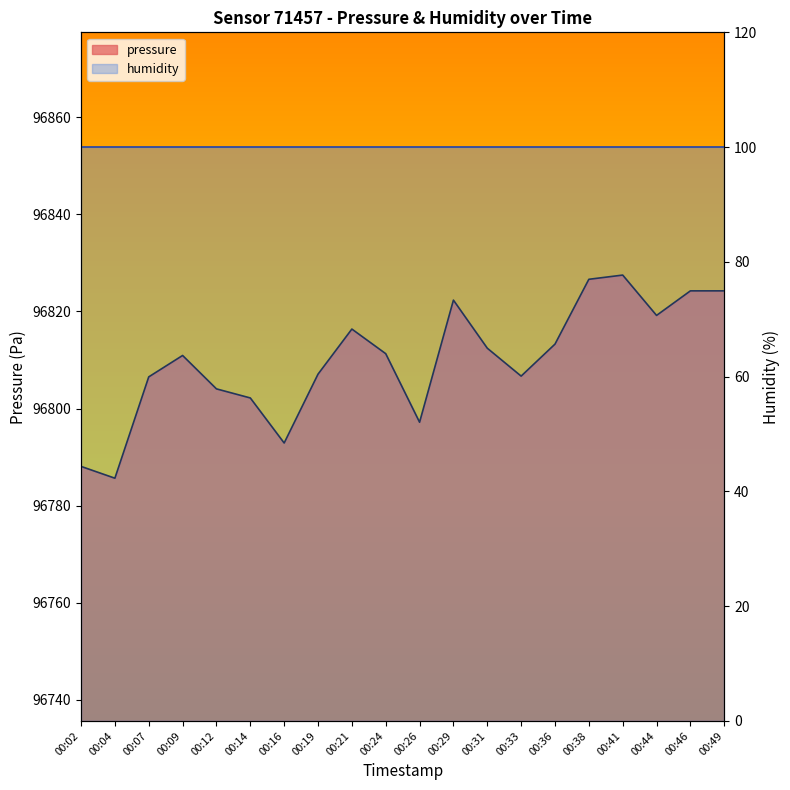

What is the value of the 6th point from the left?

96802.2